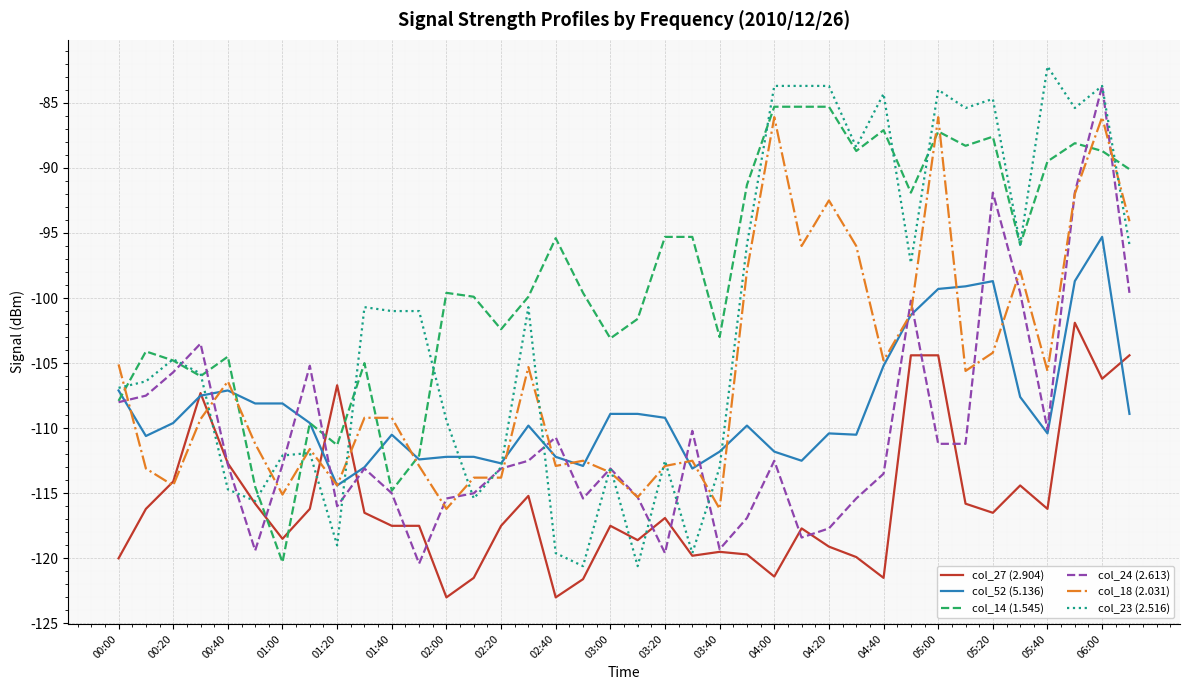

After their last crossing, which series has the higher values: col_27 (2.904) or col_14 (1.545)?

col_14 (1.545)